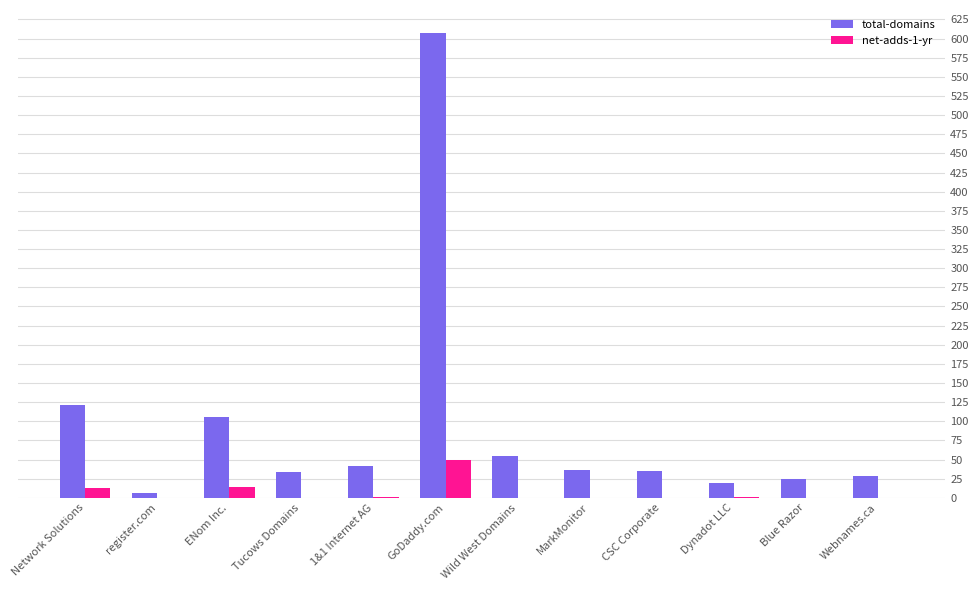

How many groups of bars are there?

12